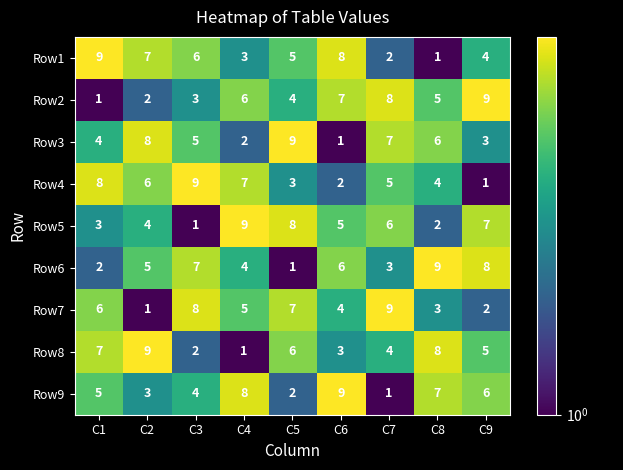

What is the difference between the Row7 values at C4 and C2?

4